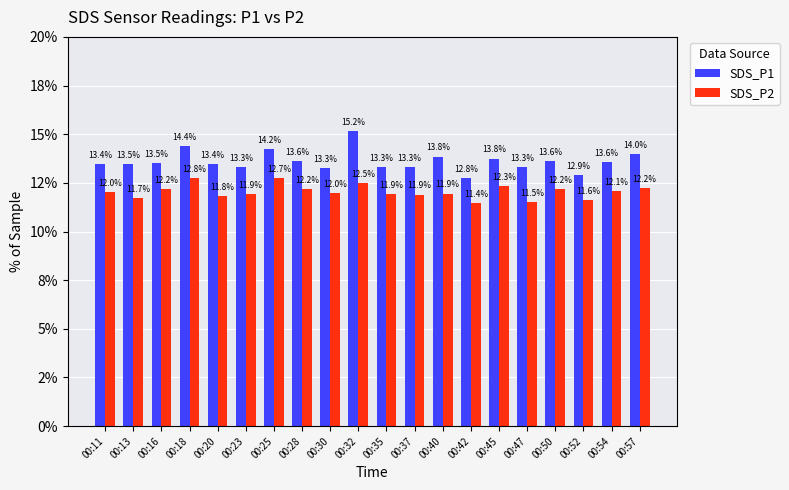

What are all the series names shown in the legend?

SDS_P1, SDS_P2